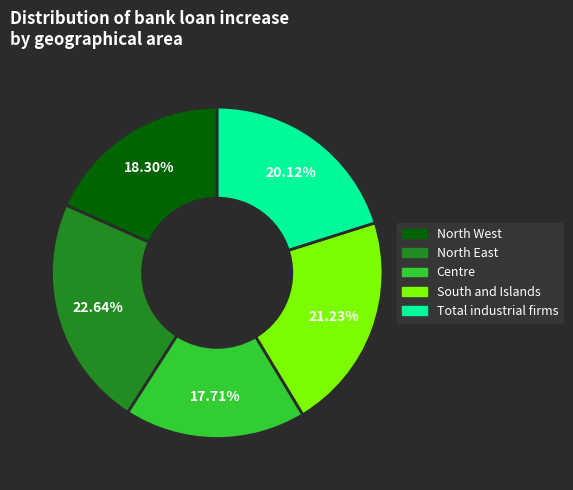

What is the total percentage of Centre and Total industrial firms?

37.8%